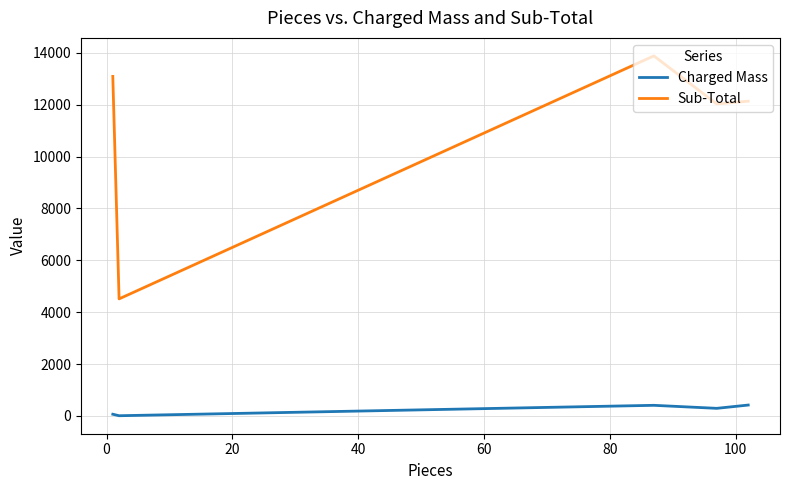

True or false: Sub-Total and Charged Mass cross at least once.

False